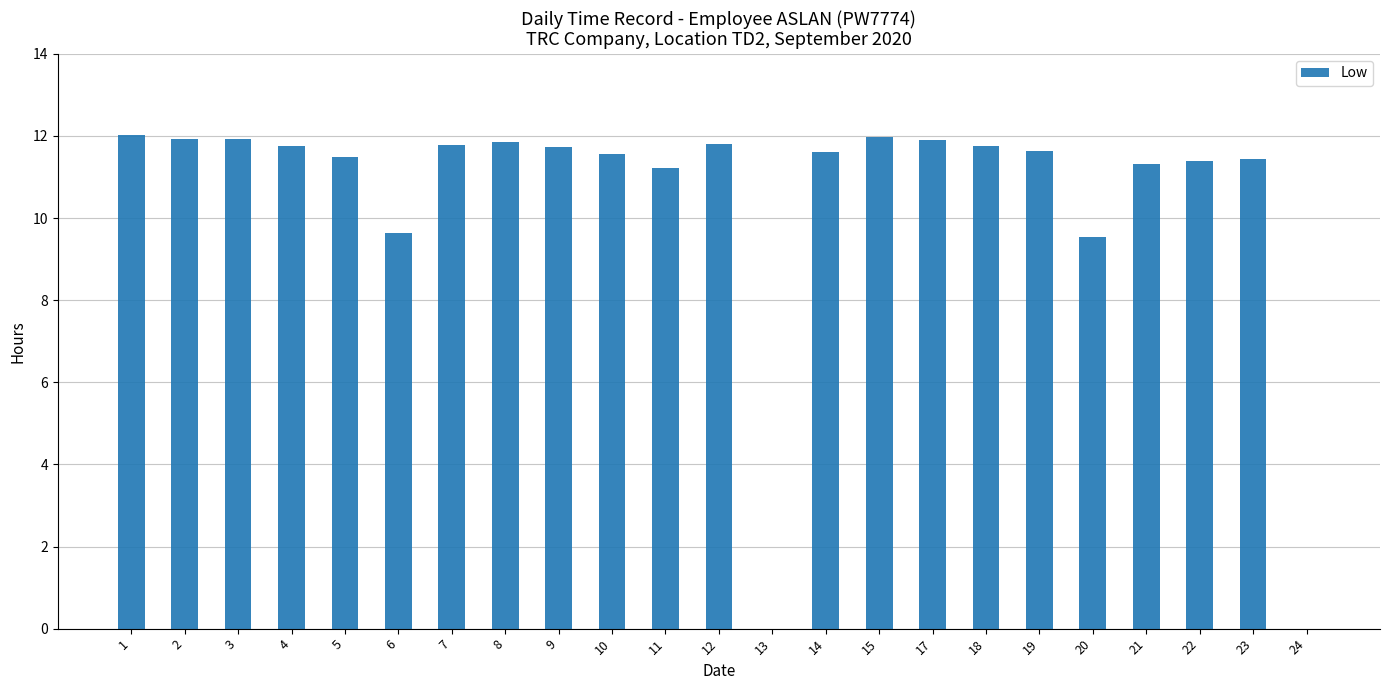

The value at 19 is 11.6. True or false?

True